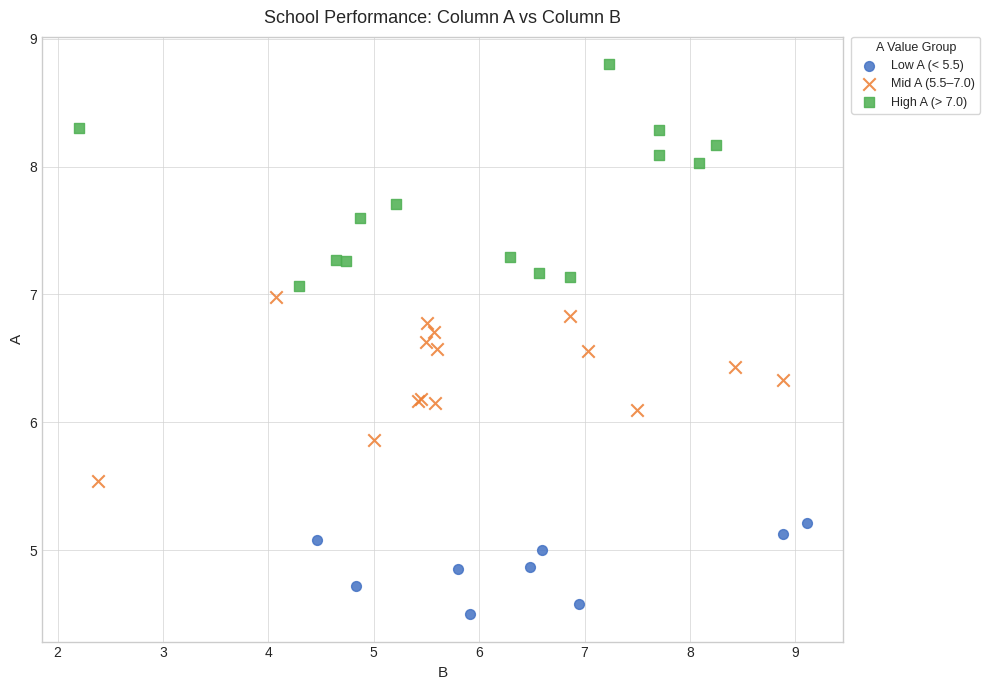

Which series has the widest spread of Y values?

High A (> 7.0)